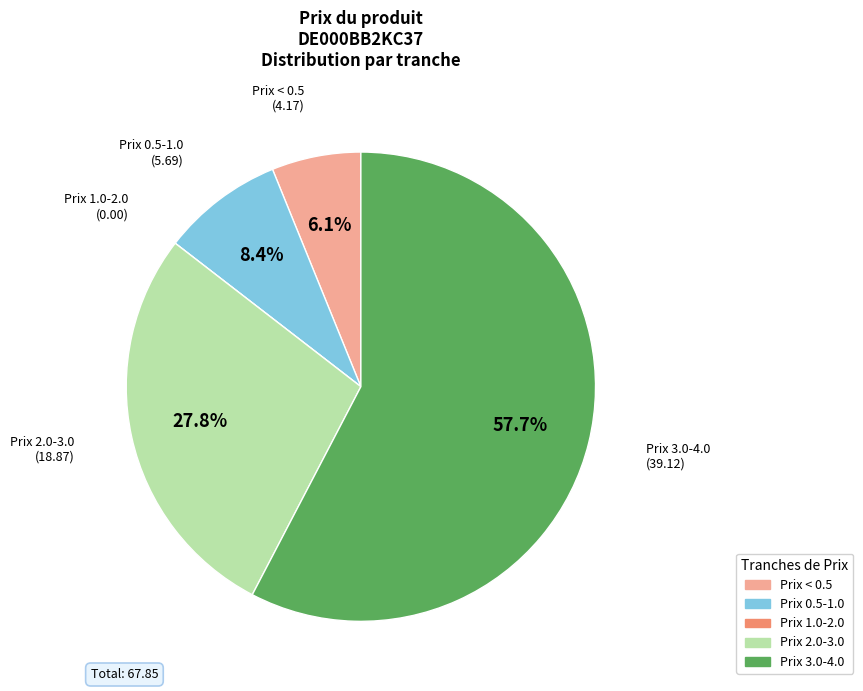

Is there any slice that represents more than half of the pie?

Yes